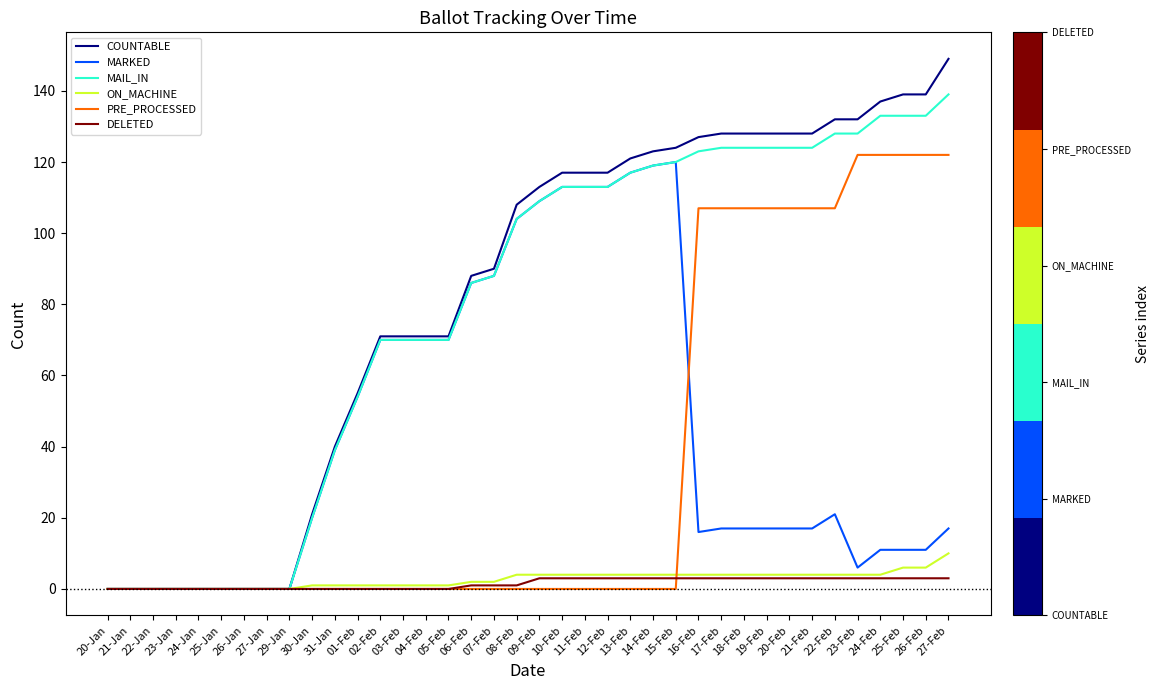

How many lines are shown in the chart?

6